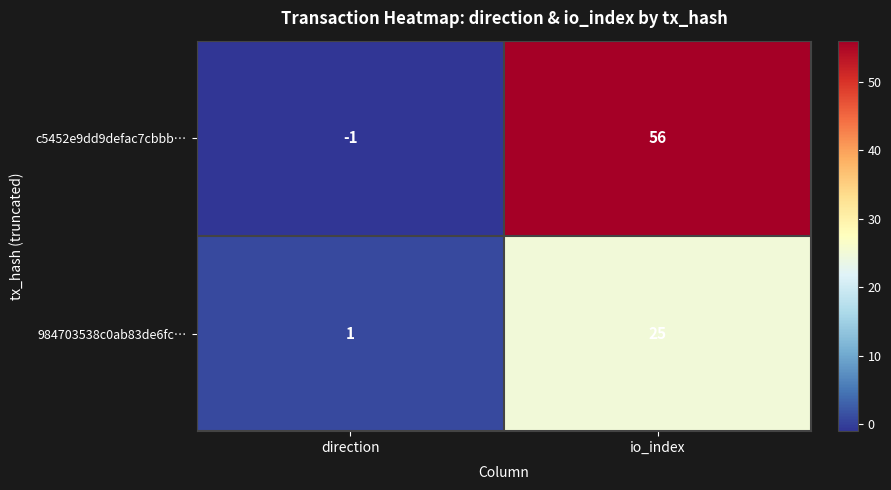

What is the sum of the 984703538c0ab83de6fc… values at io_index and direction?

26